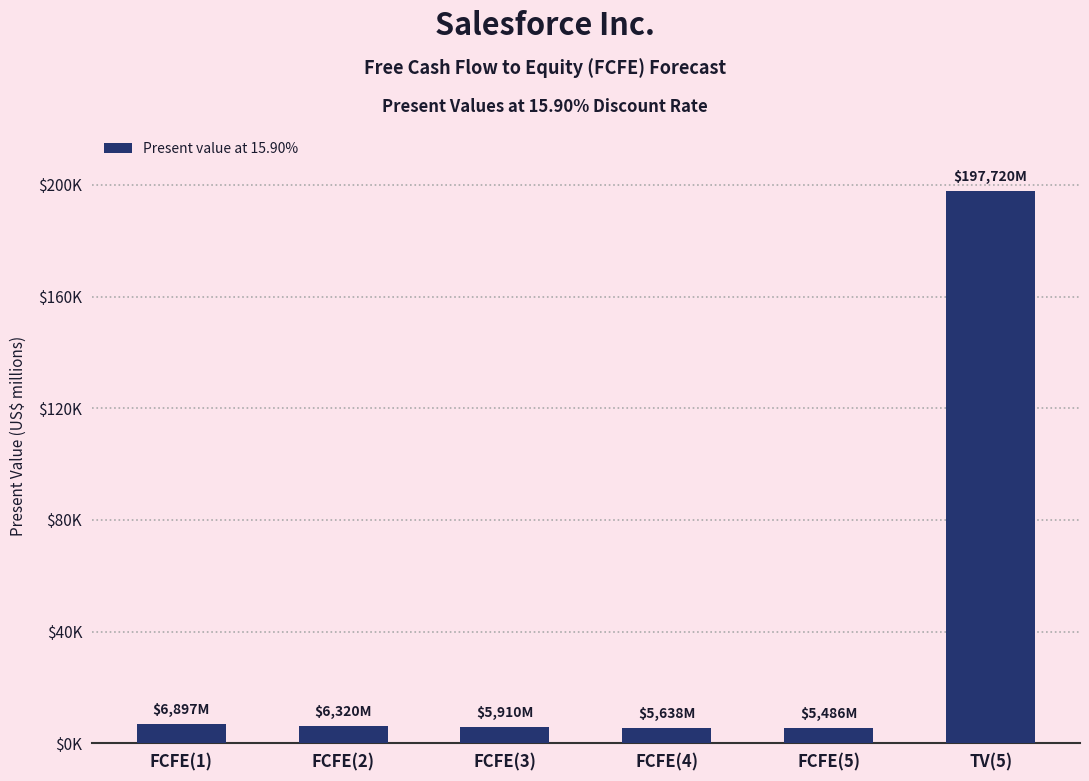

Are the bars grouped side by side (vs. stacked)?

No